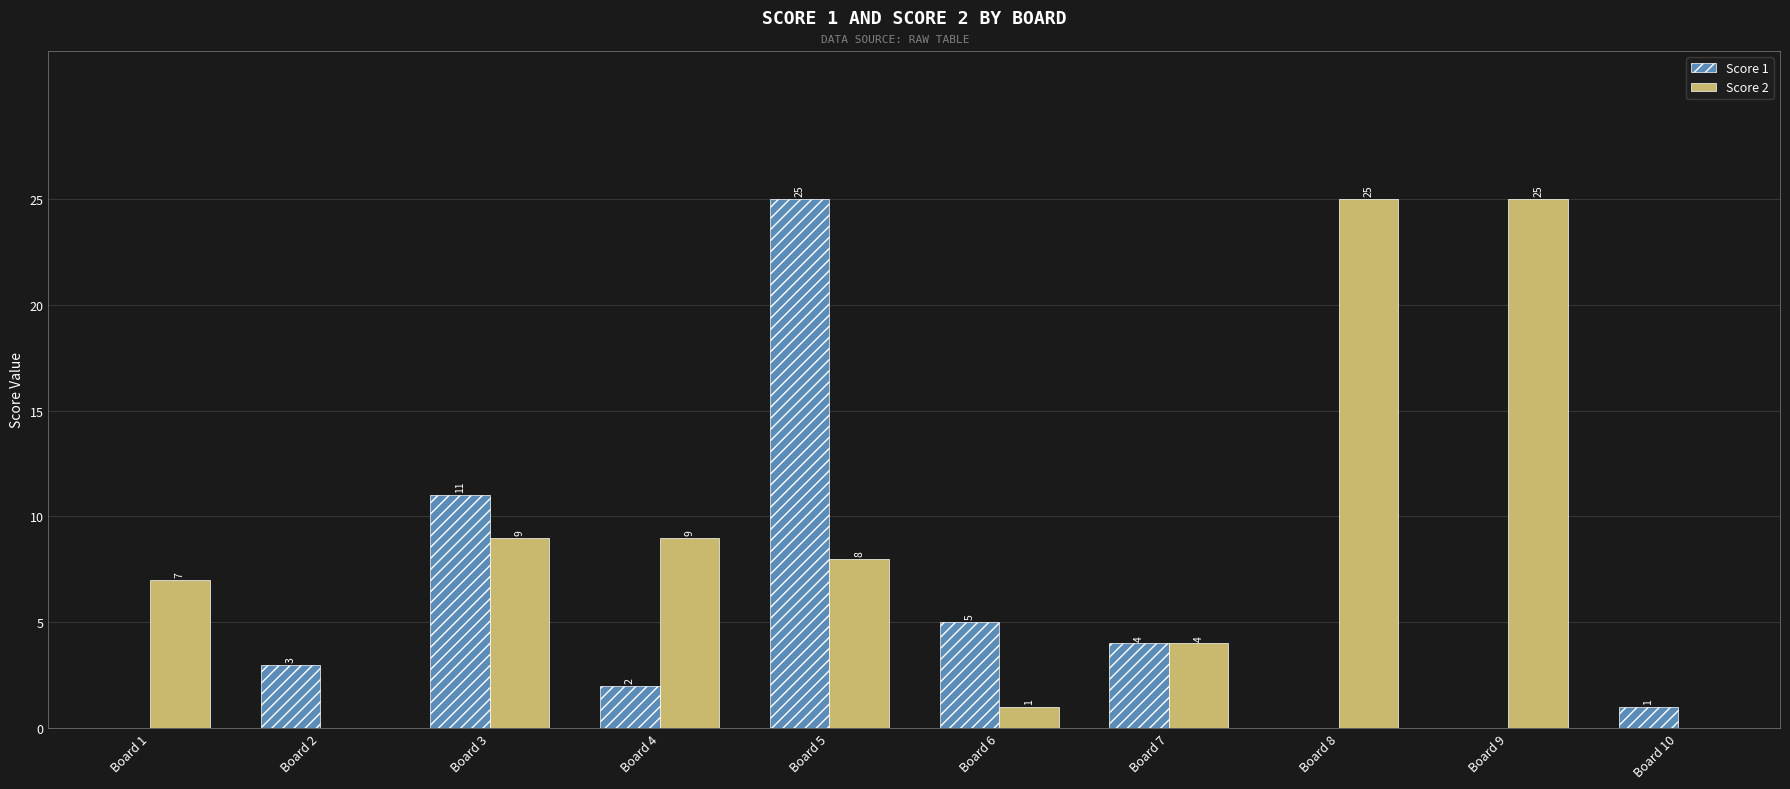

What is the greatest value displayed?

25